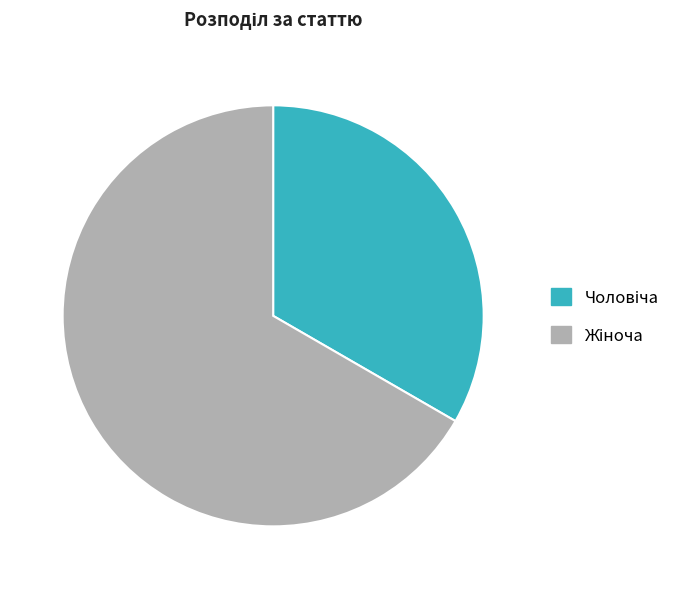

Is there any slice that represents more than half of the pie?

Yes